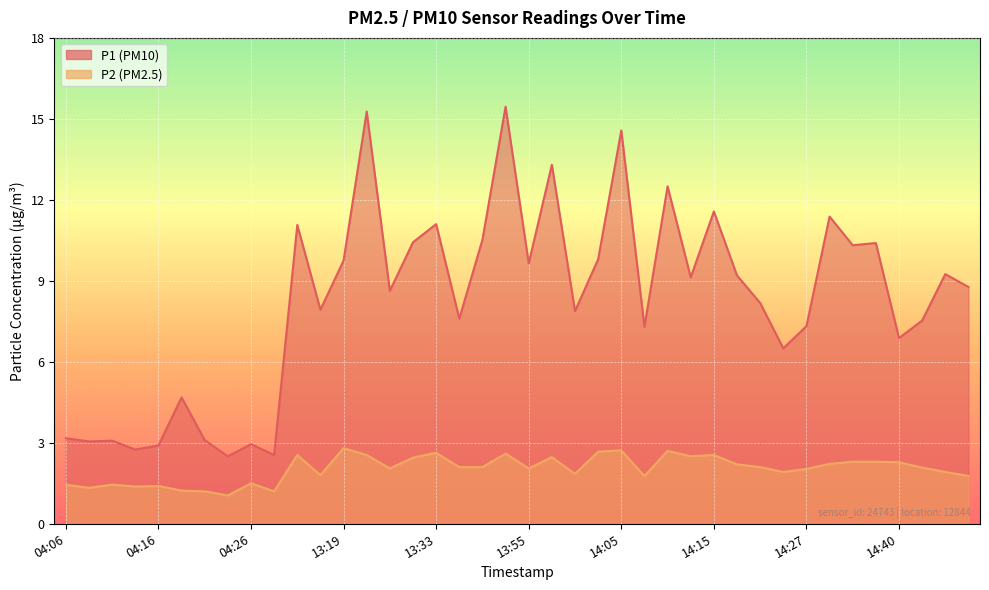

Which category has the highest value across all series?

13:52